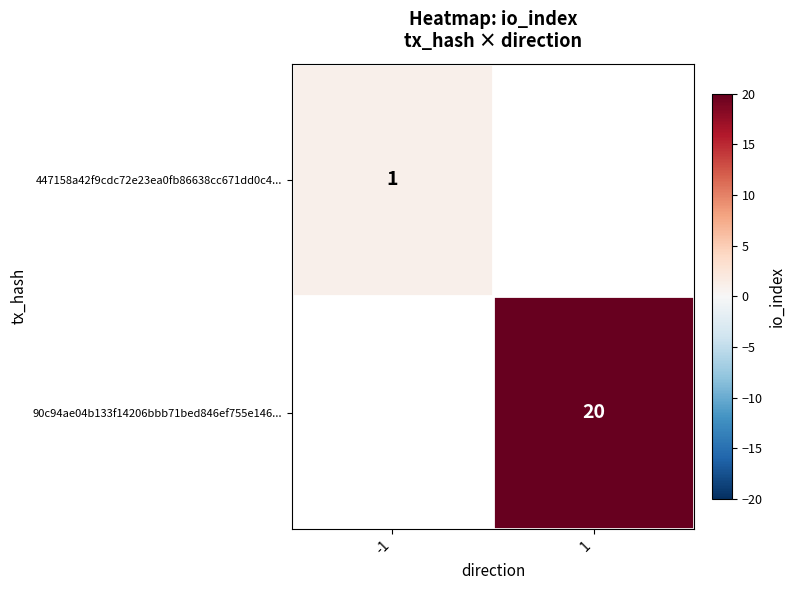

The 90c94ae04b133f14206bbb71bed846ef755e146... series shows 20 at 1. True or false?

True